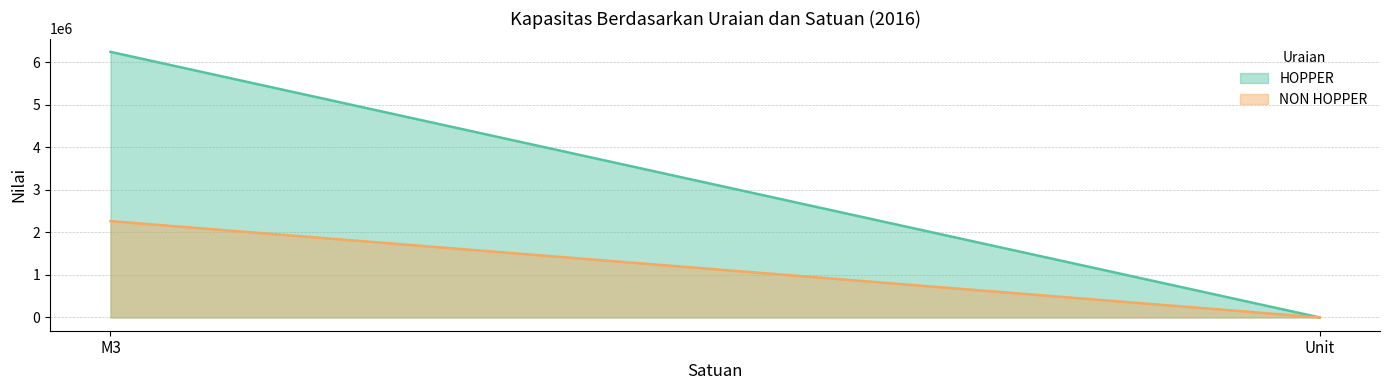

Rank the categories by HOPPER value from highest to lowest.

M3, Unit